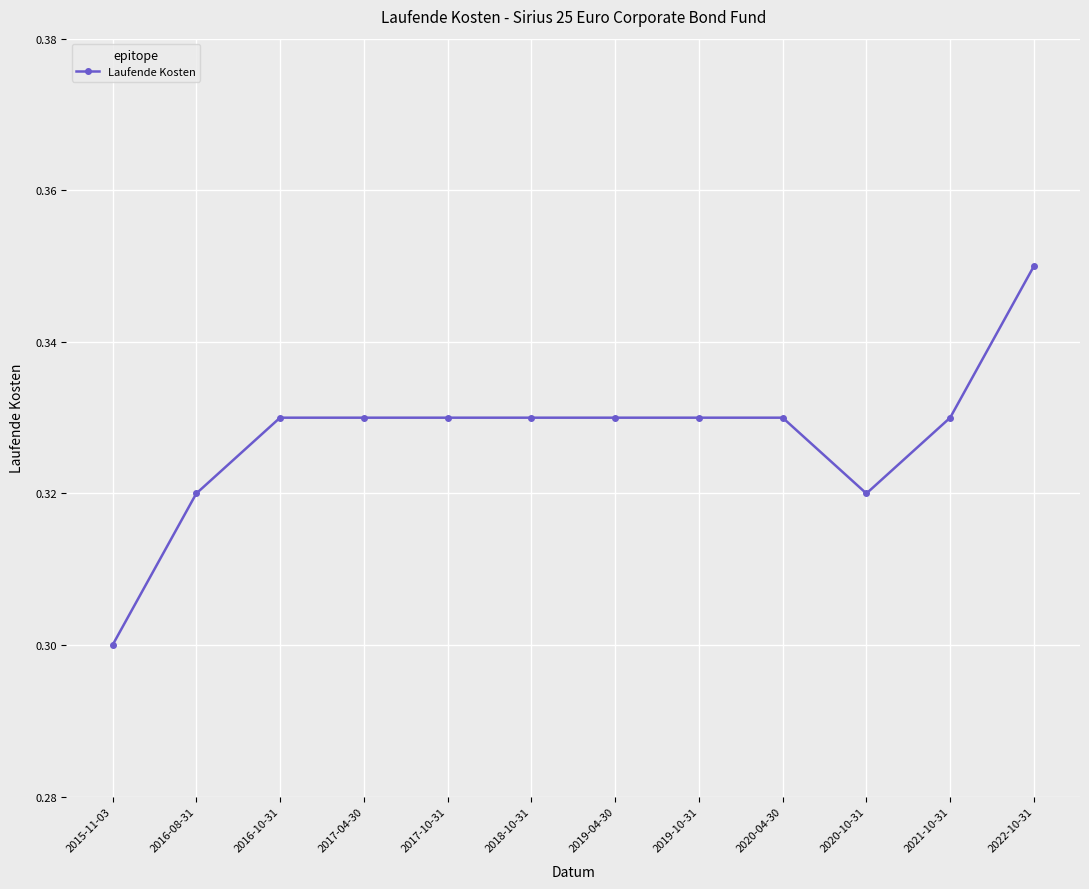

What is the label of the 2nd point from the right?

2021-10-31